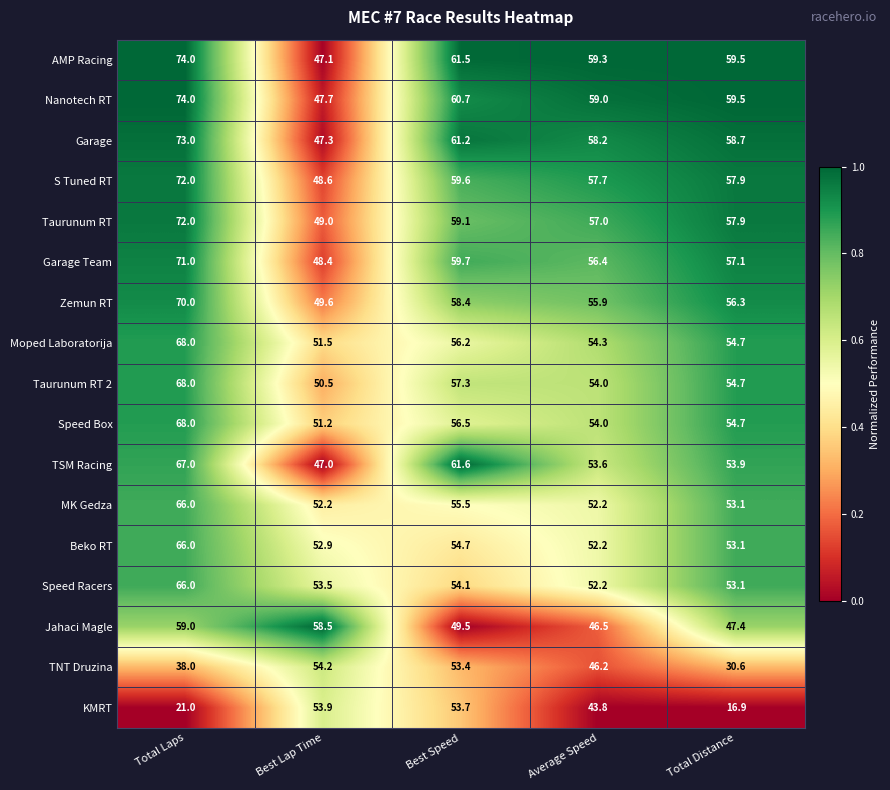

True or false: Jahaci Magle has a value of 78.0 at Best Speed.

False